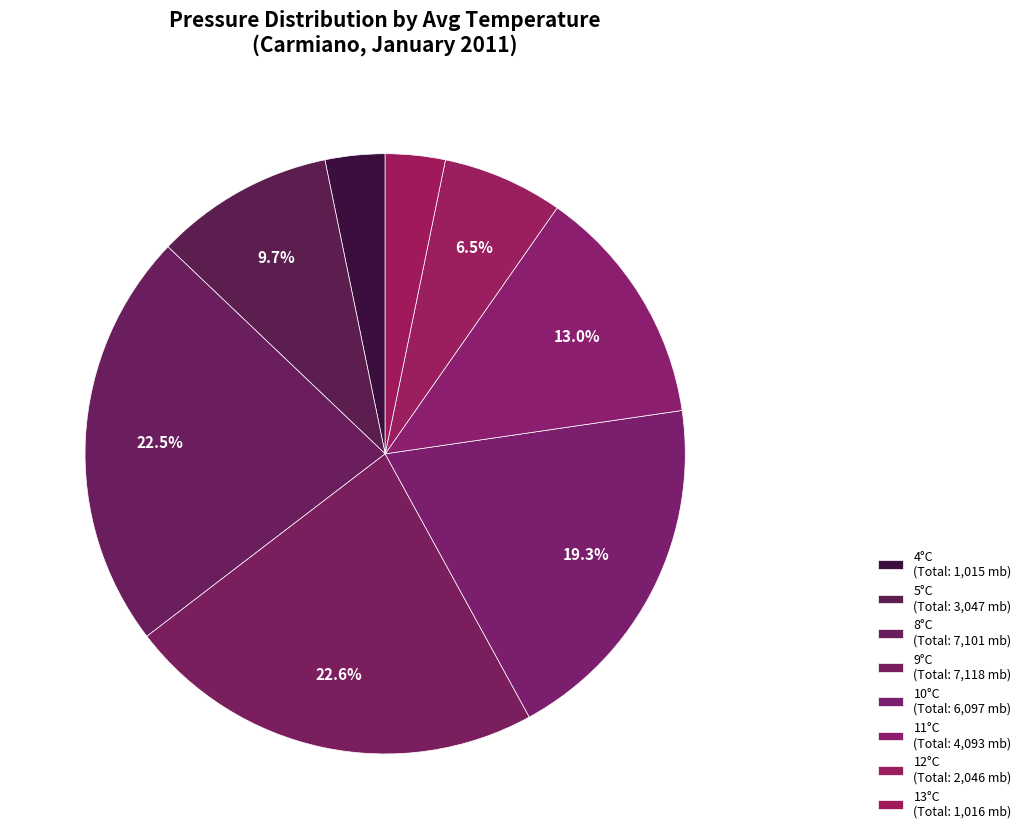

Count the number of slices in the pie.

8